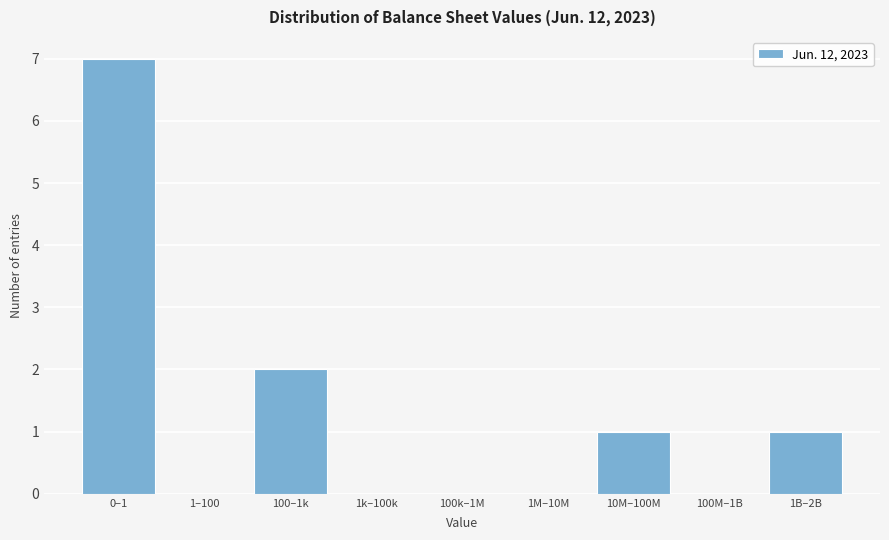

Reading right to left, list all the values displayed in this chart.

1B–2B=1	100M–1B=0	10M–100M=1	1M–10M=0	100k–1M=0	1k–100k=0	100–1k=2	1–100=0	0–1=7